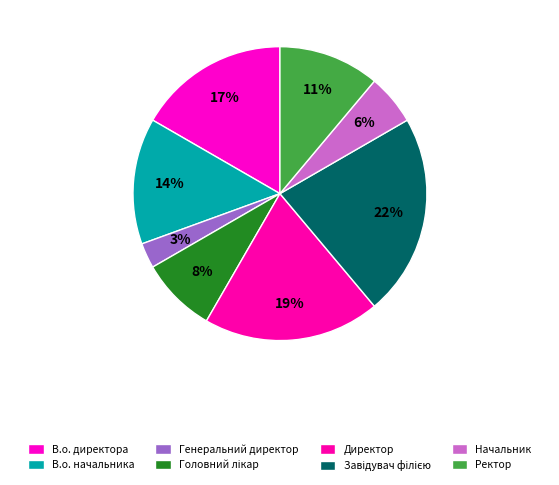

Which slice is the smallest?

Генеральний директор